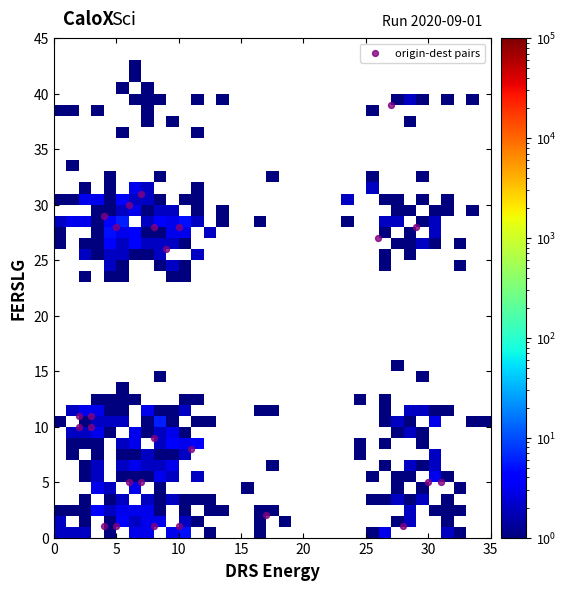

What is the range of X values (max minus min)?

29